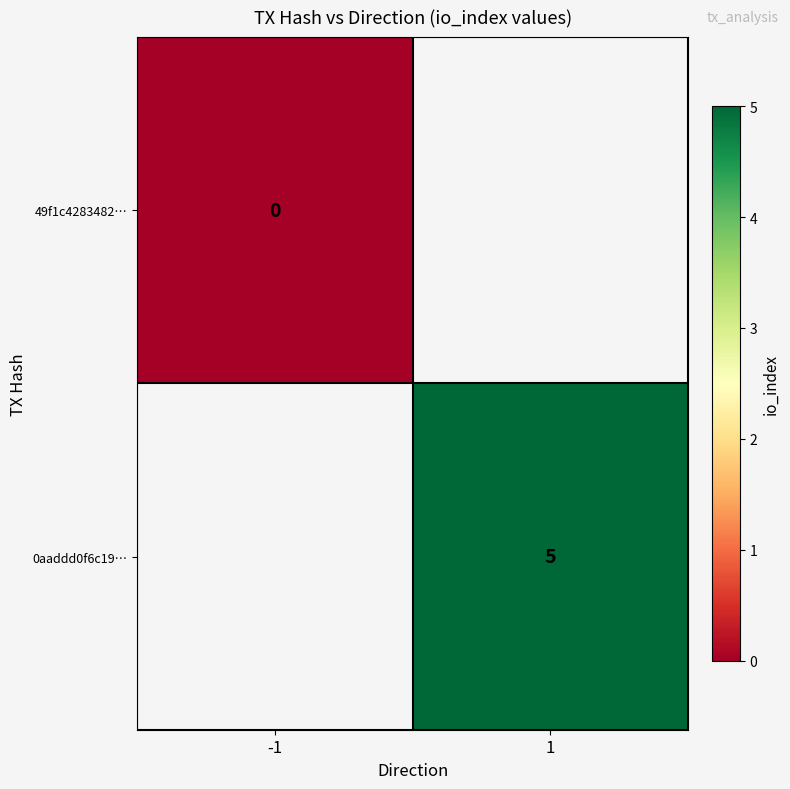

True or false: 0aaddd0f6c19… has a value of 5 at 1.

True